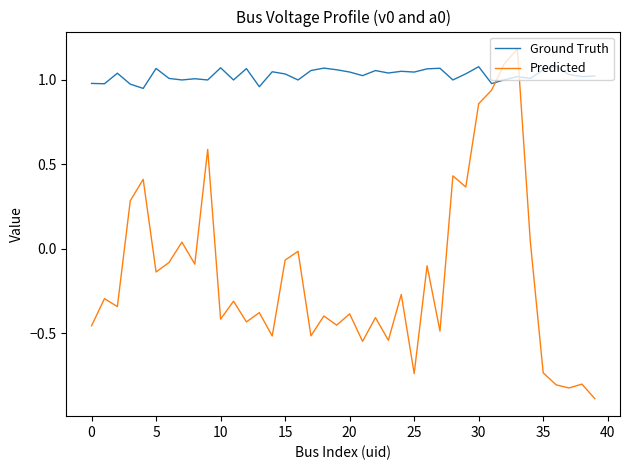

What are all the series names shown in the legend?

Ground Truth, Predicted